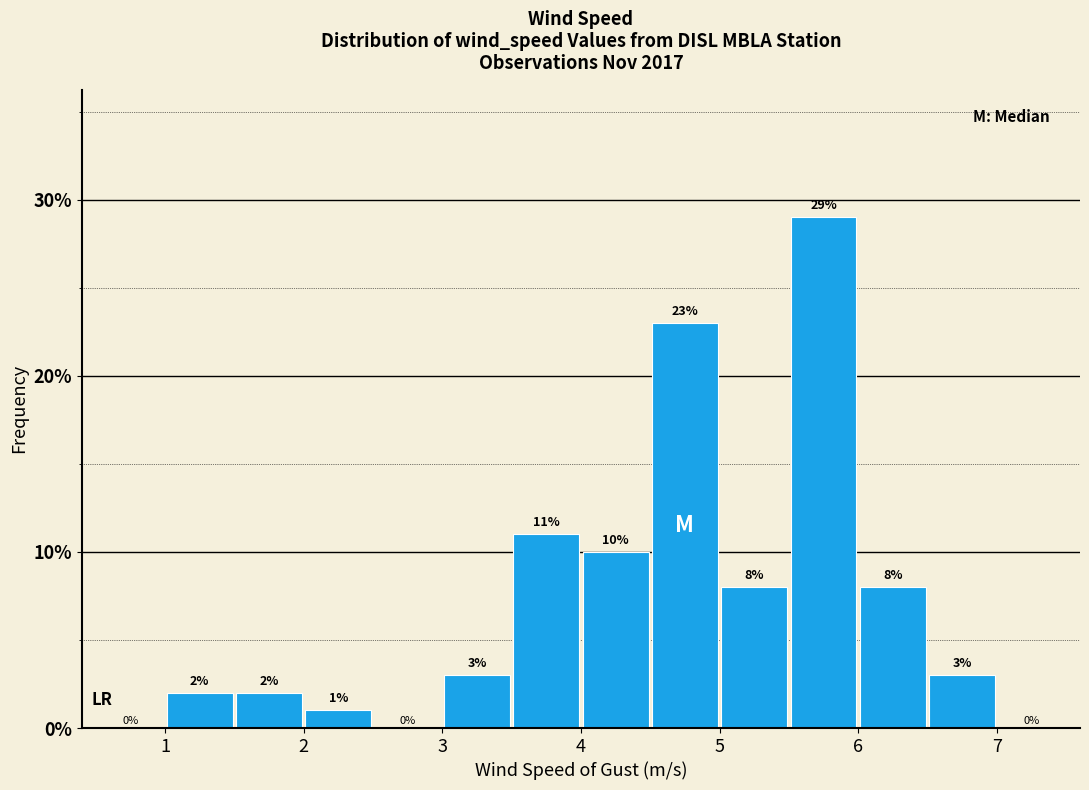

Reading left to right, transcribe this chart: for each bar, give the range it covers on the x-axis and its height.

0.5 to 1.0: 0
1.0 to 1.5: 2
1.5 to 2.0: 2
2.0 to 2.5: 1
2.5 to 3.0: 0
3.0 to 3.5: 3
3.5 to 4.0: 11
4.0 to 4.5: 10
4.5 to 5.0: 23
5.0 to 5.5: 8
5.5 to 6.0: 29
6.0 to 6.5: 8
6.5 to 7.0: 3
7.0 to 7.5: 0